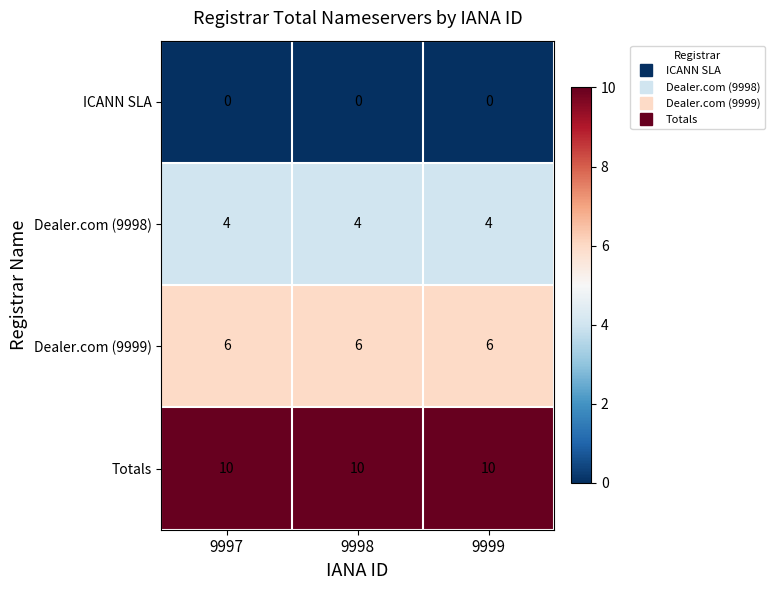

What is the spread (max minus min) of values at 9998?

10